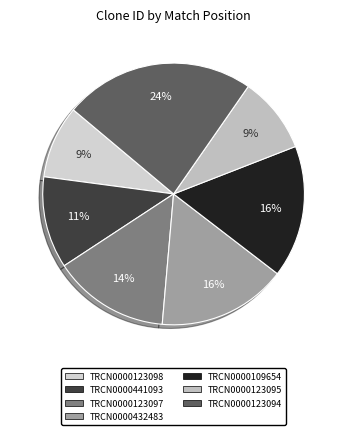

True or false: TRCN0000123098 accounts for 1% of the total.

False